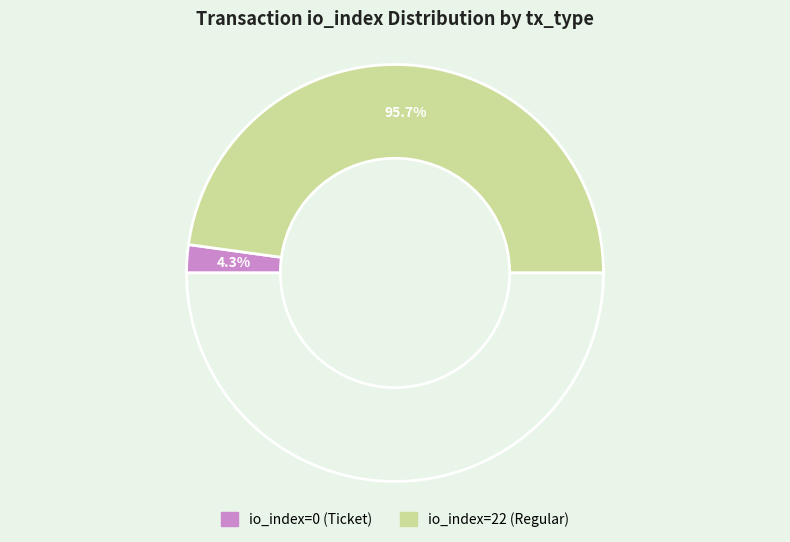

To the nearest percent, what is the combined percentage of io_index=0 (Ticket) and io_index=22 (Regular)?

100%